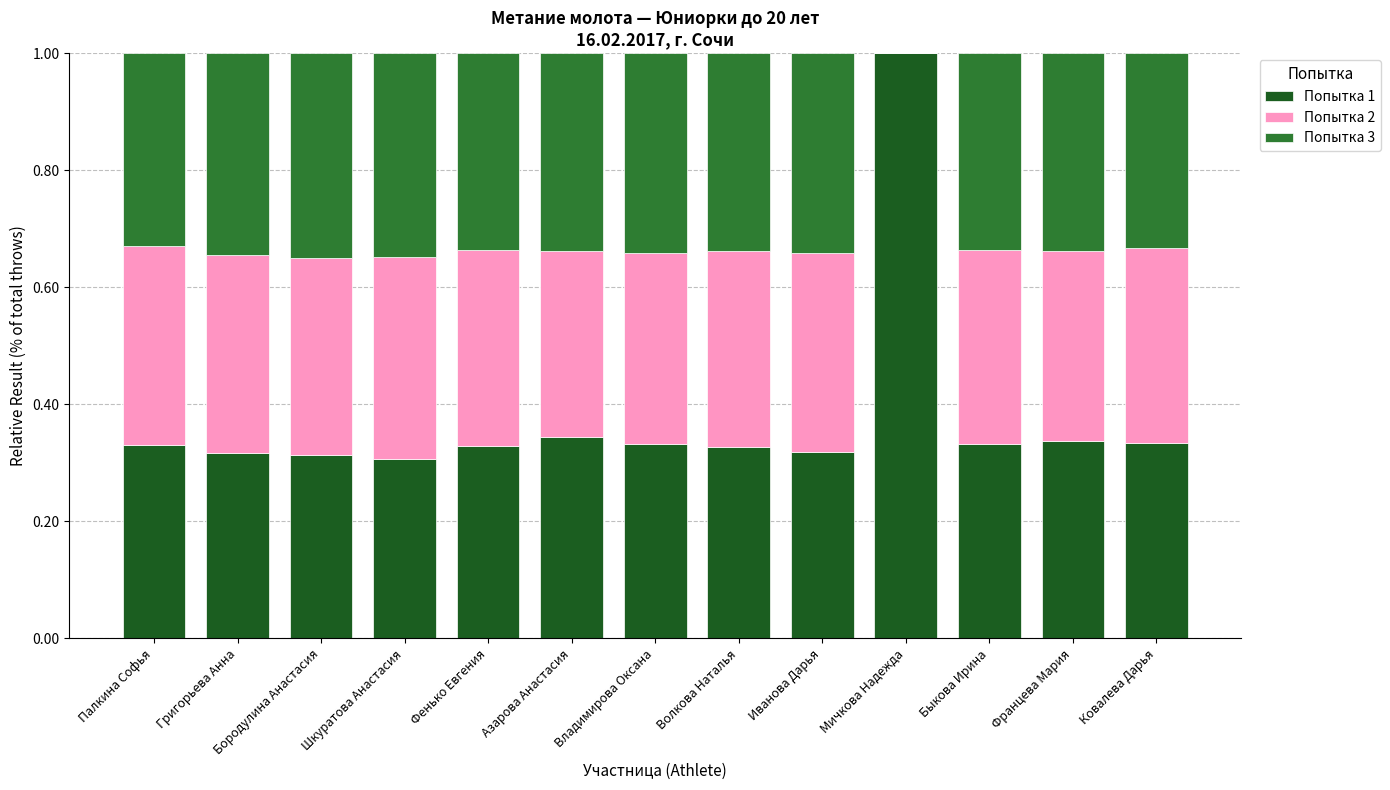

The value of Попытка 1 at Францева Мария is 0.3. True or false?

True